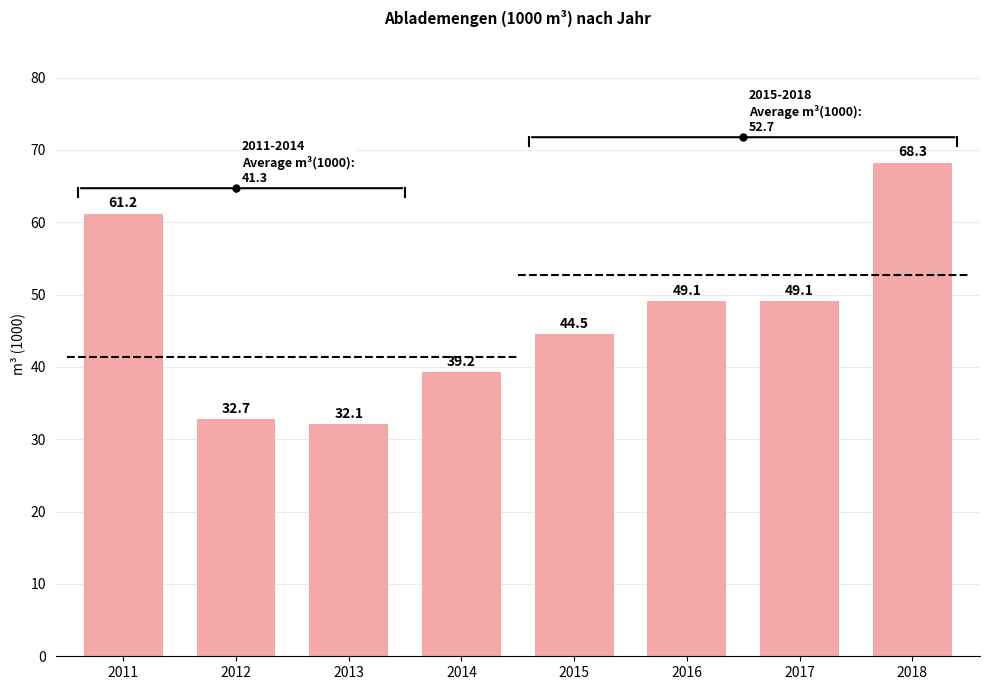

What is the value of the 6th bar from the left?

49.1